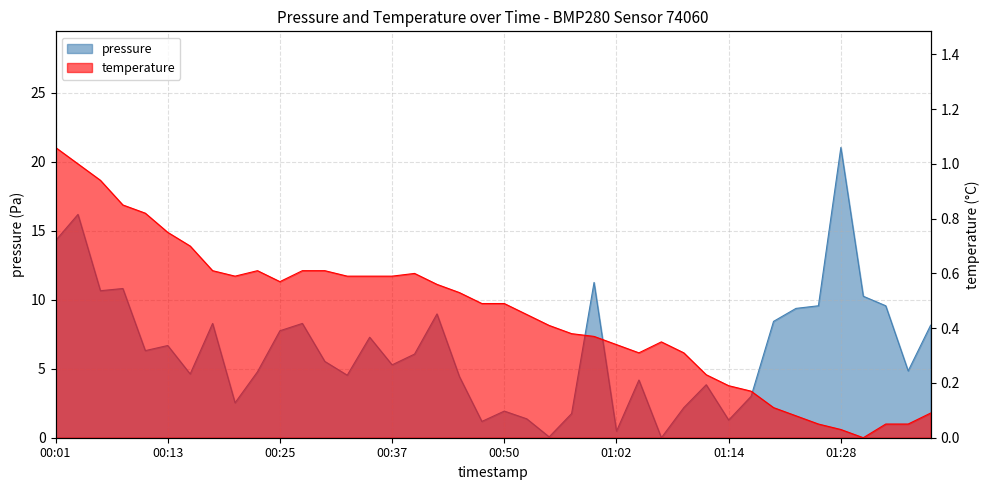

What is the total value across all series at 01:09?

2.5